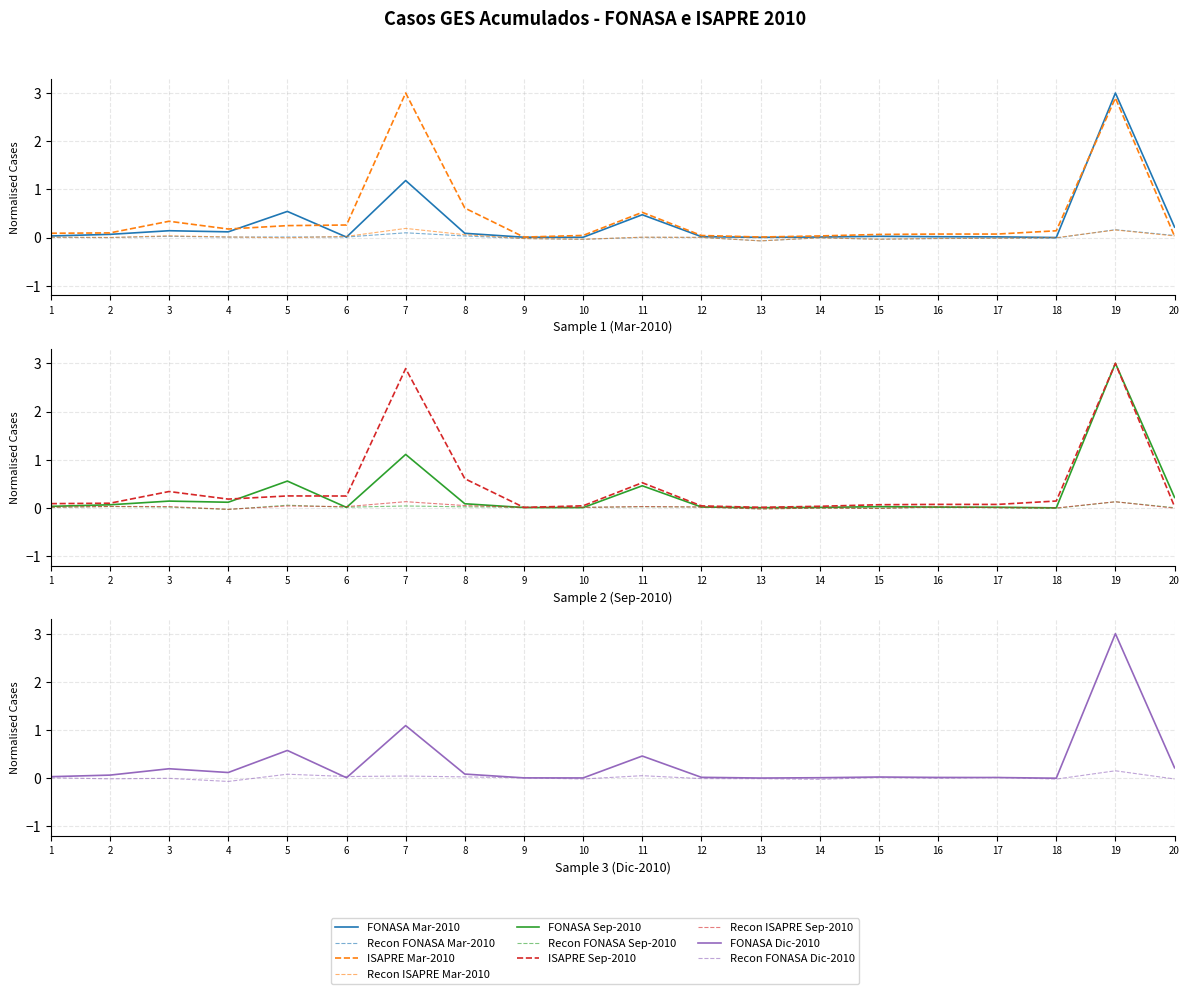

True or false: FONASA Sep-2010 and ISAPRE Sep-2010 intersect in this chart.

True